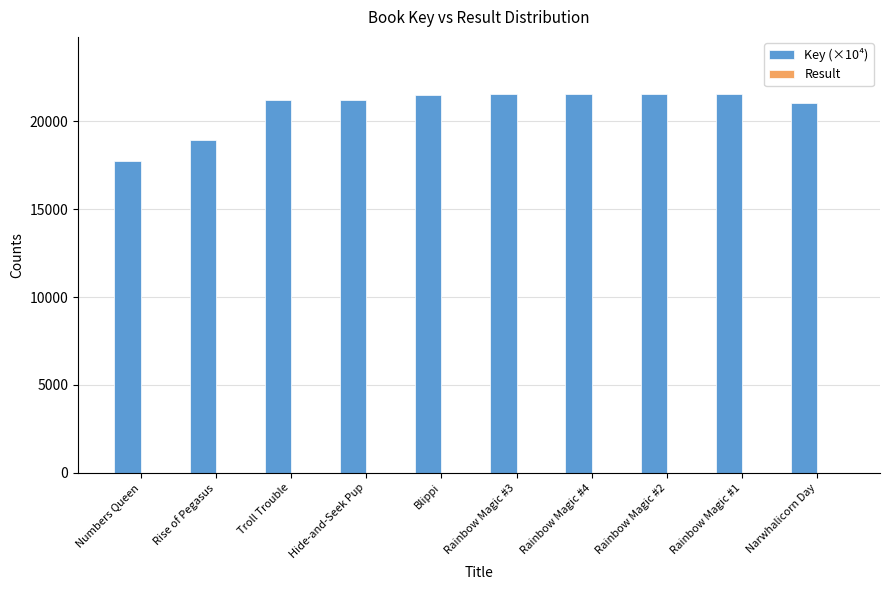

True or false: Key (×10⁴) has a value of 31492.9 at Rise of Pegasus.

False